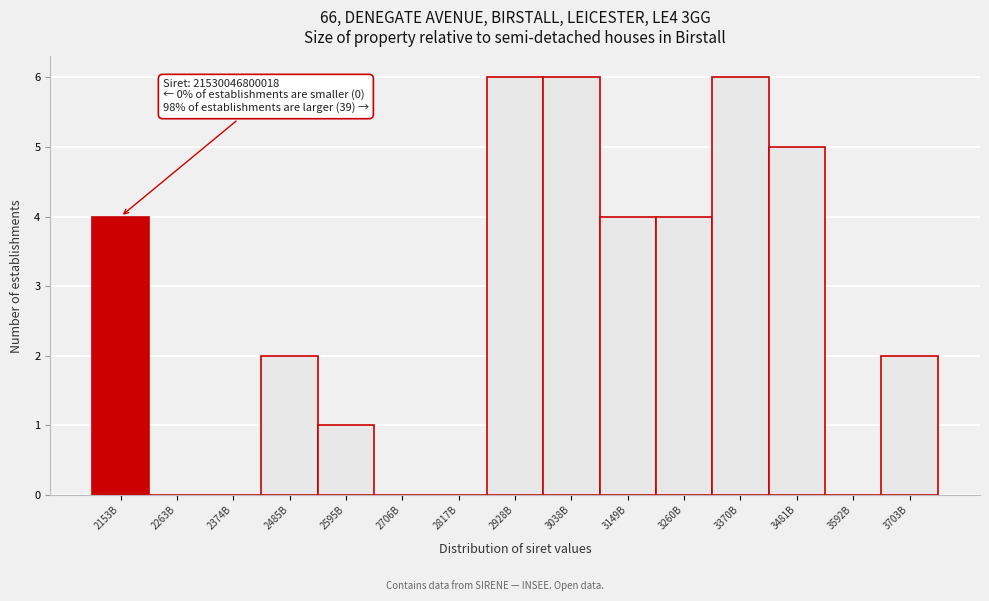

The value at 3703B is 1. True or false?

False